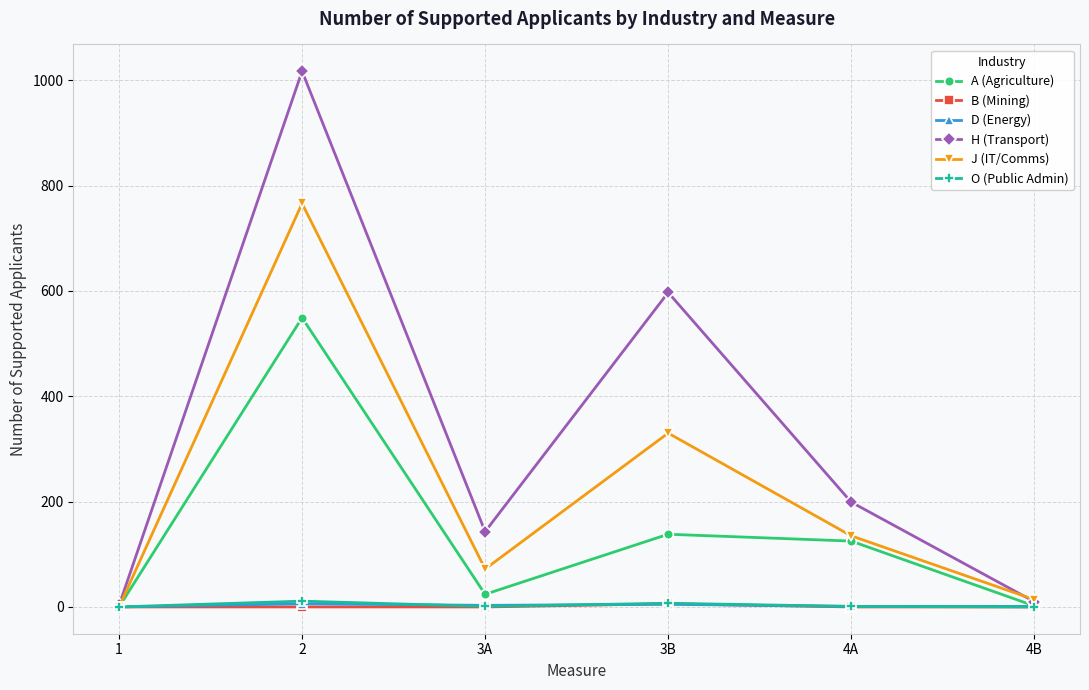

The value of A (Agriculture) at 1 is 0. True or false?

True